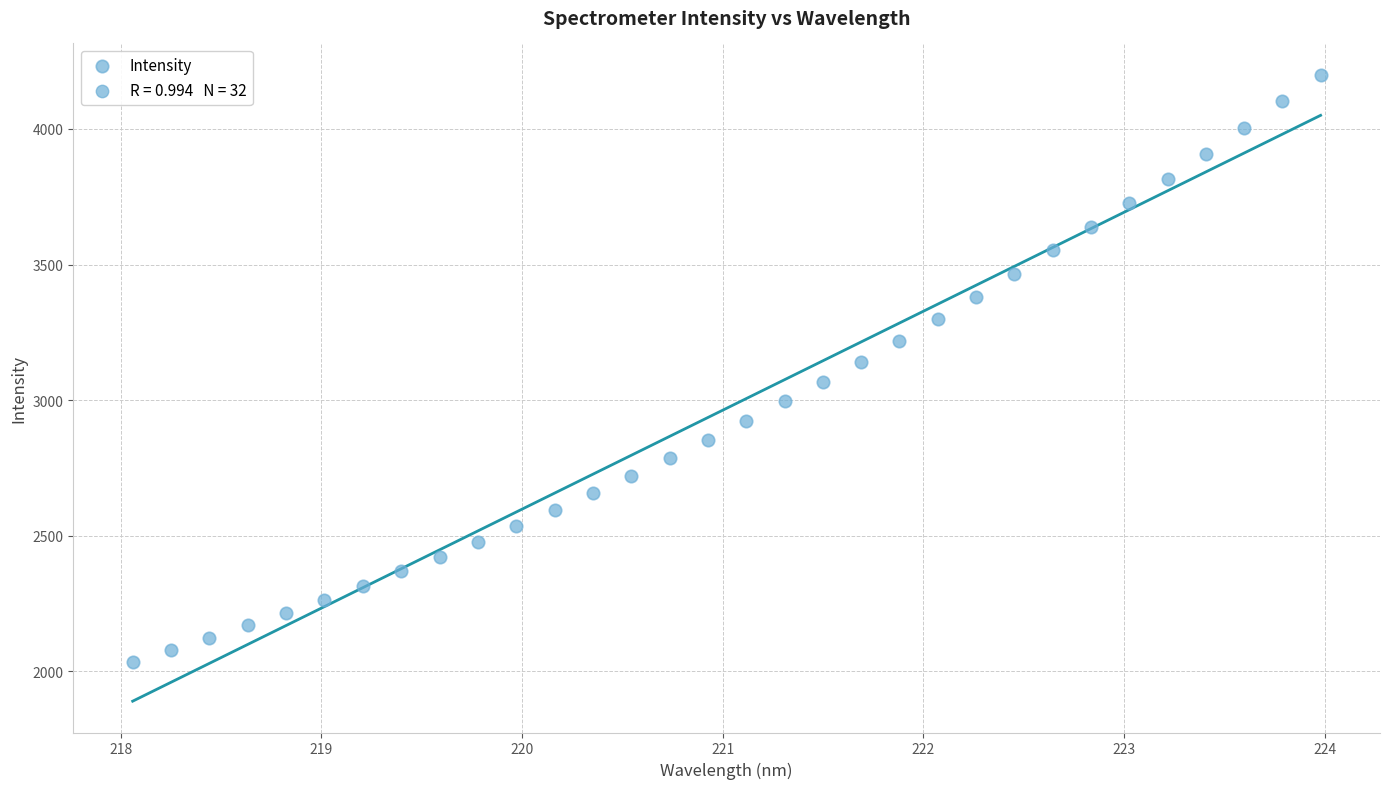

What is the range of Y values (max minus min)?

2165.4